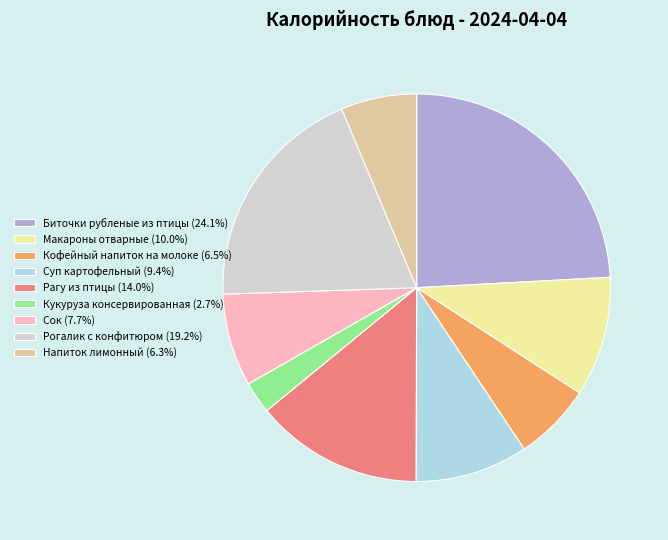

Is there a majority slice in this chart?

No